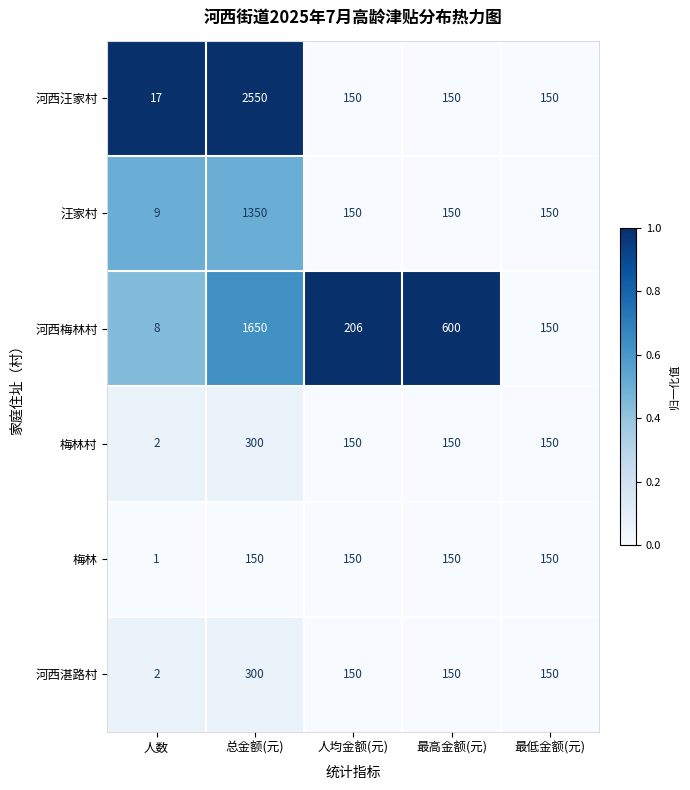

What is the total value across all series at 人数?

39